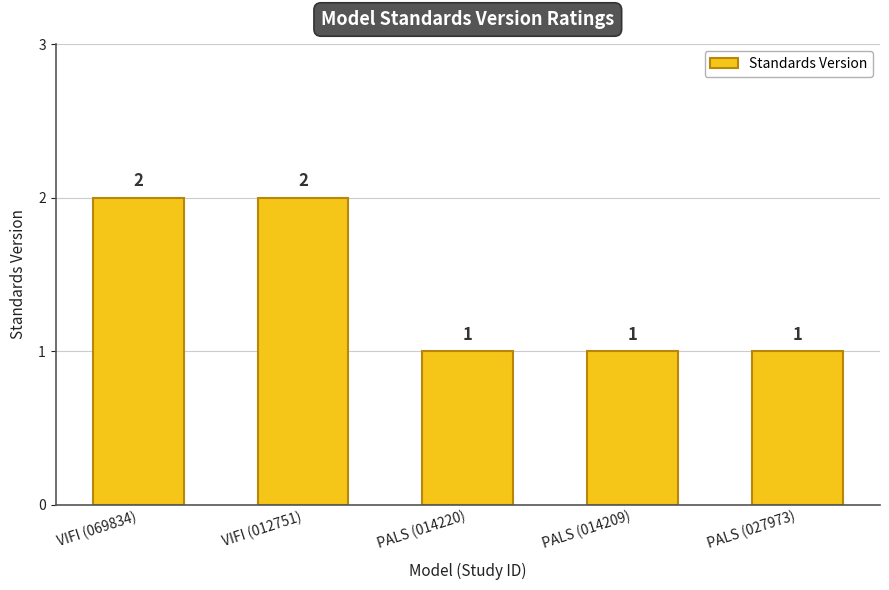

How many values are between 1 and 2?

5